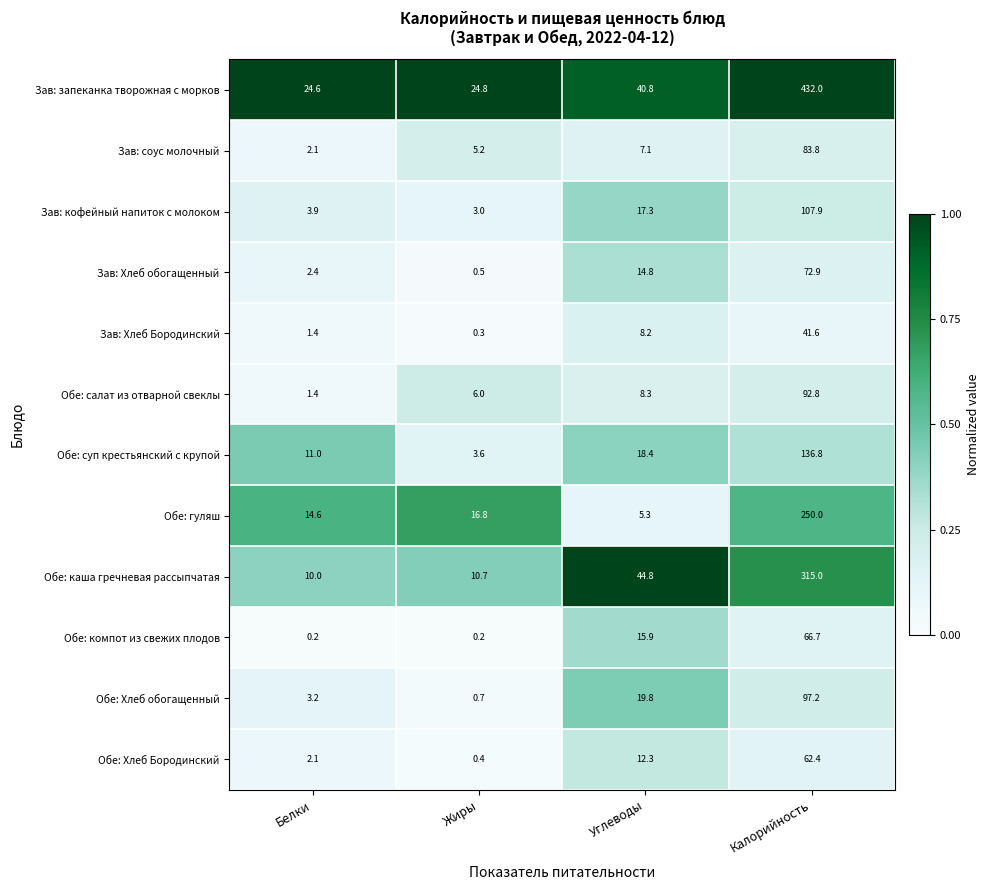

Which series changed the most between Белки and Калорийность?

Зав: запеканка творожная с морков